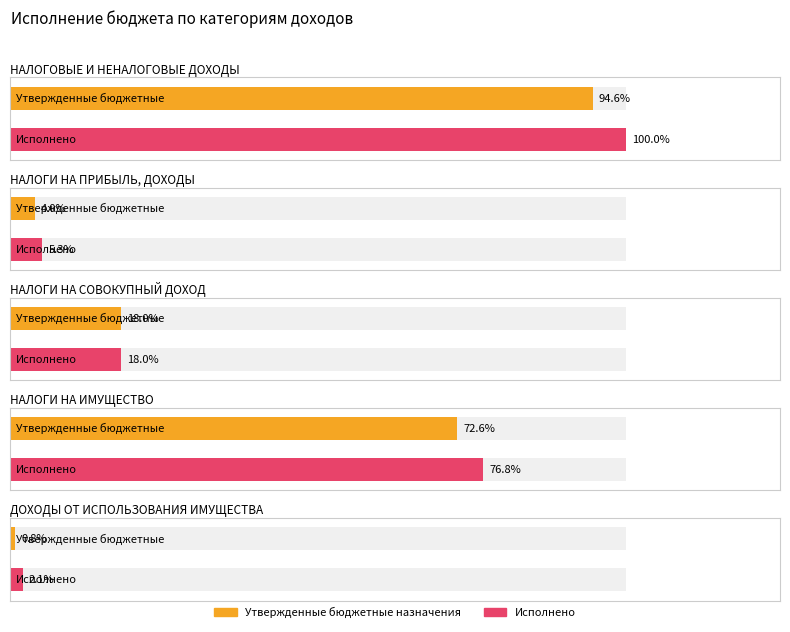

Between НАЛОГИ НА ПРИБЫЛЬ, ДОХОДЫ and ДОХОДЫ ОТ ИСПОЛЬЗОВАНИЯ ИМУЩЕСТВА, which series saw the biggest shift?

Утвержденные бюджетные назначения